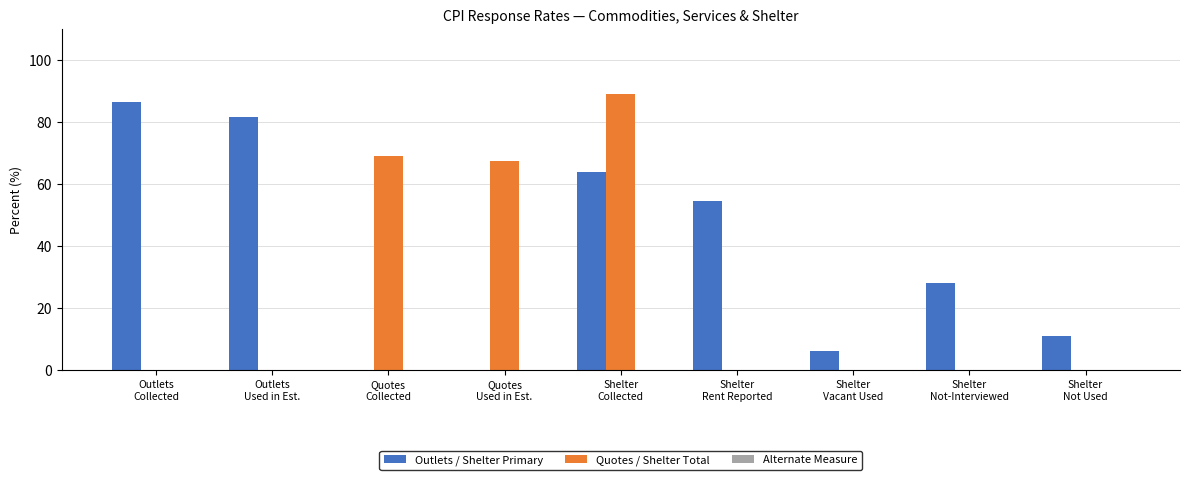

What is the sum of all Quotes / Shelter Total values?

225.4